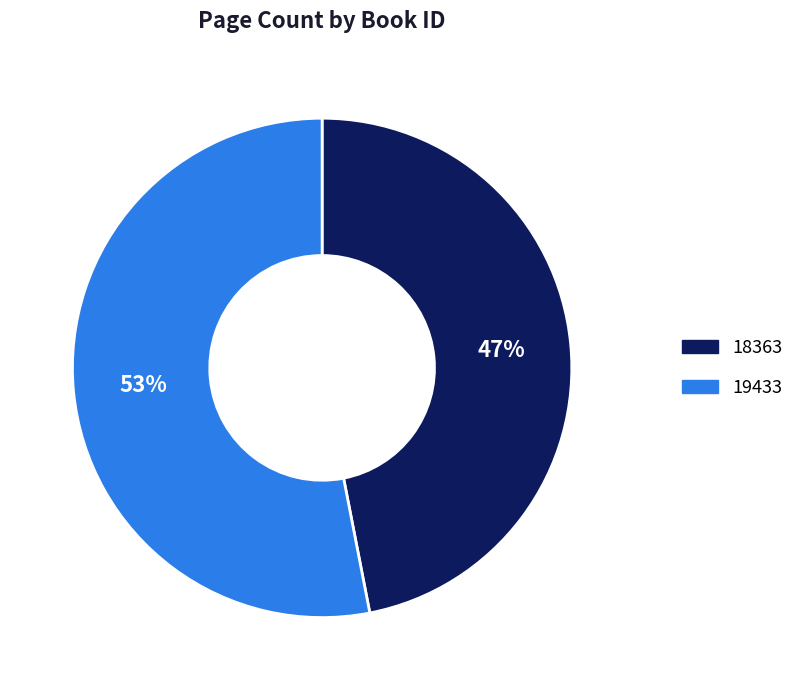

Rank the categories by value from highest to lowest.

19433, 18363